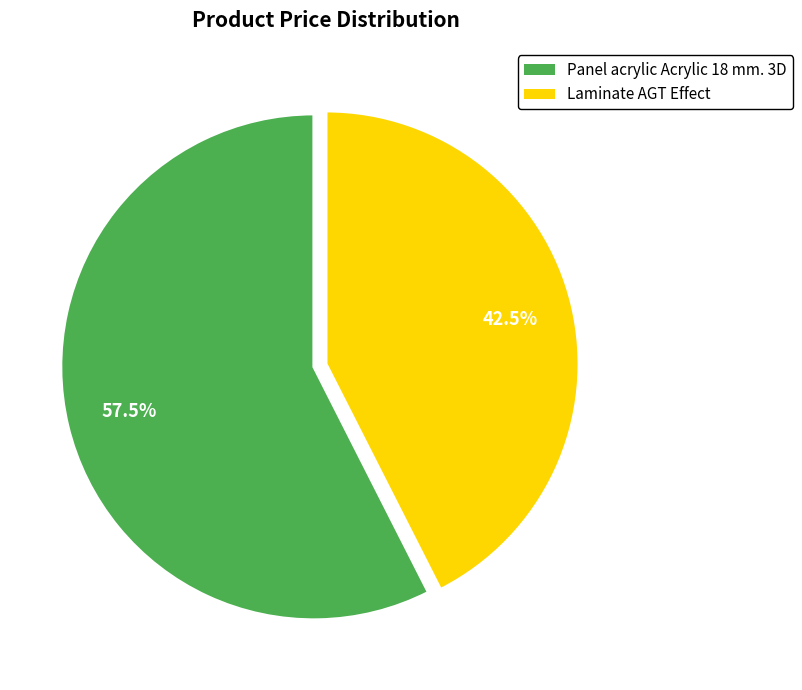

Count the number of slices in the pie.

2